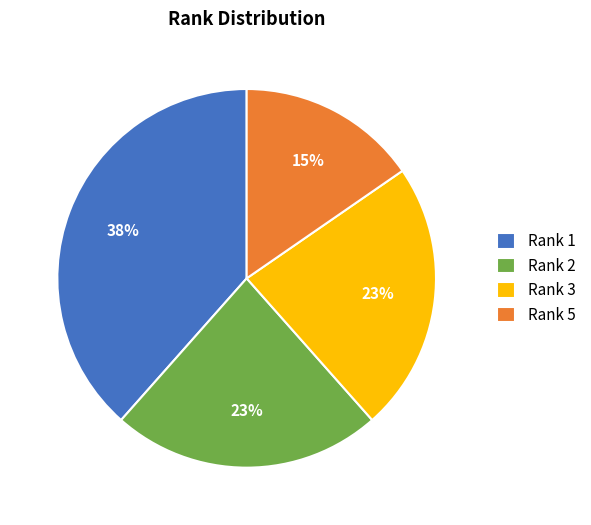

How many slices are in this pie chart?

4